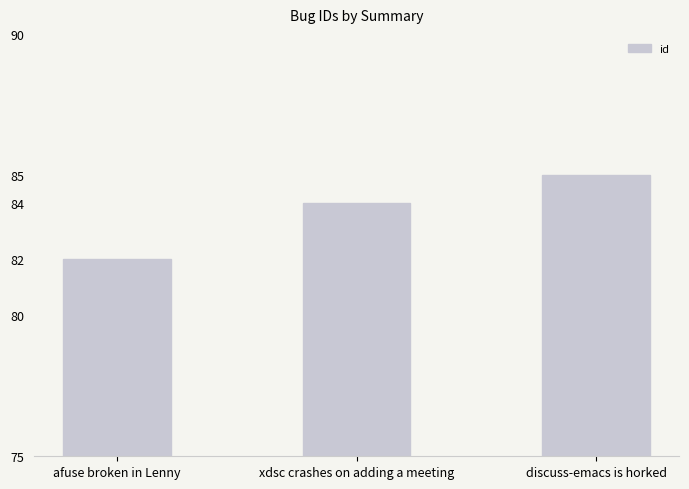

True or false: the data shows 142 at xdsc crashes on adding a meeting.

False